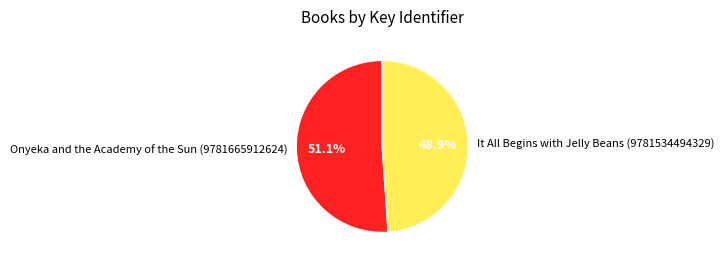

True or false: It All Begins with Jelly Beans (9781534494329) accounts for 58% of the total.

False